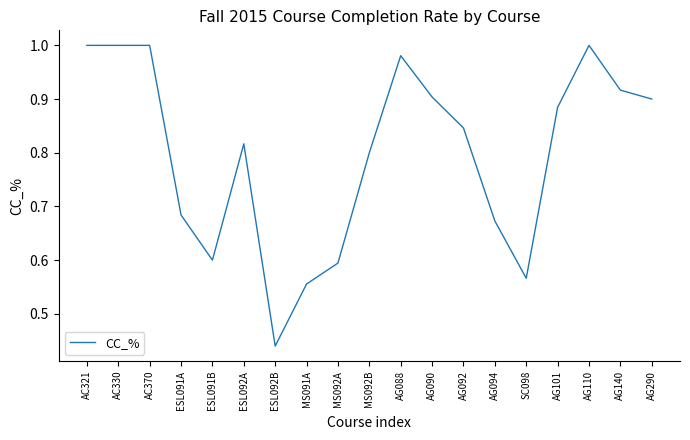

What is the sum of the values at ESL092A and AC370?

1.8